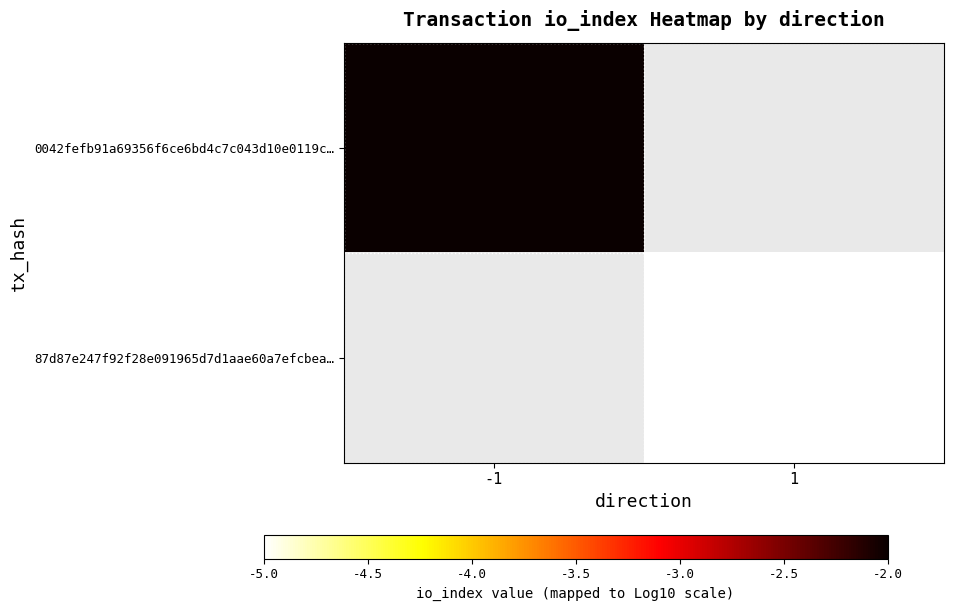

Between 1 and -1, which is larger?

-1